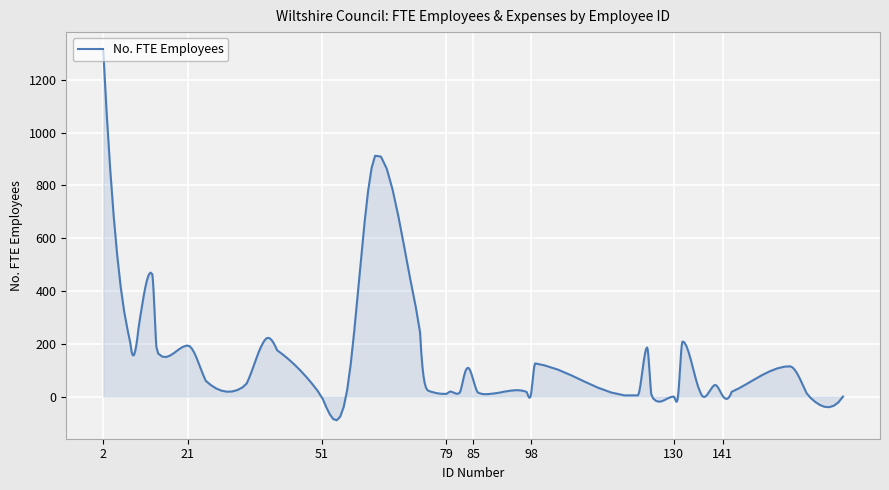

What is the smallest value displayed?

-89.8